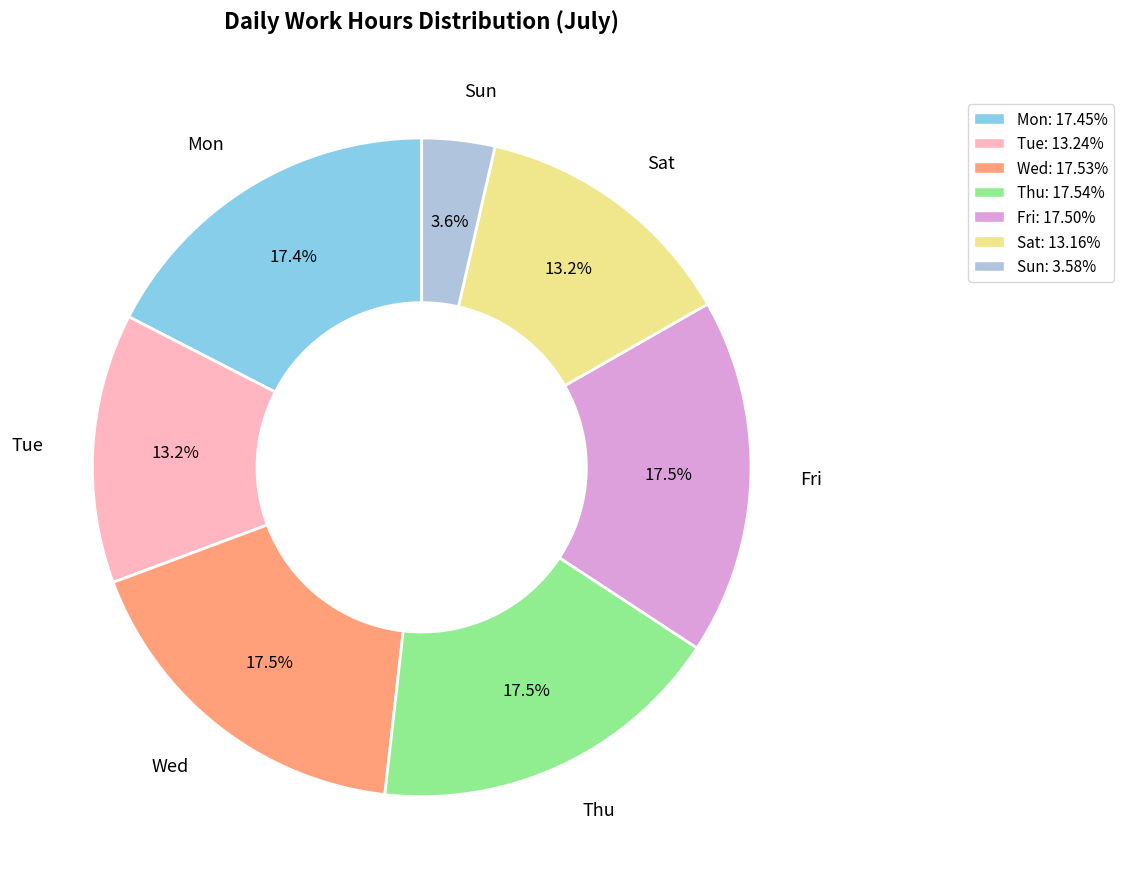

Which category has the smallest portion of the pie?

Sun